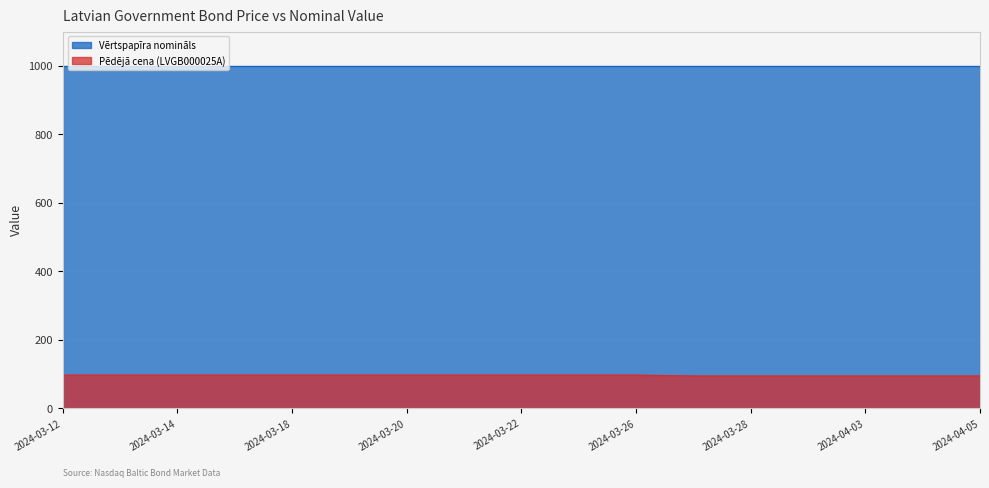

What is the greatest value displayed?

1000.0